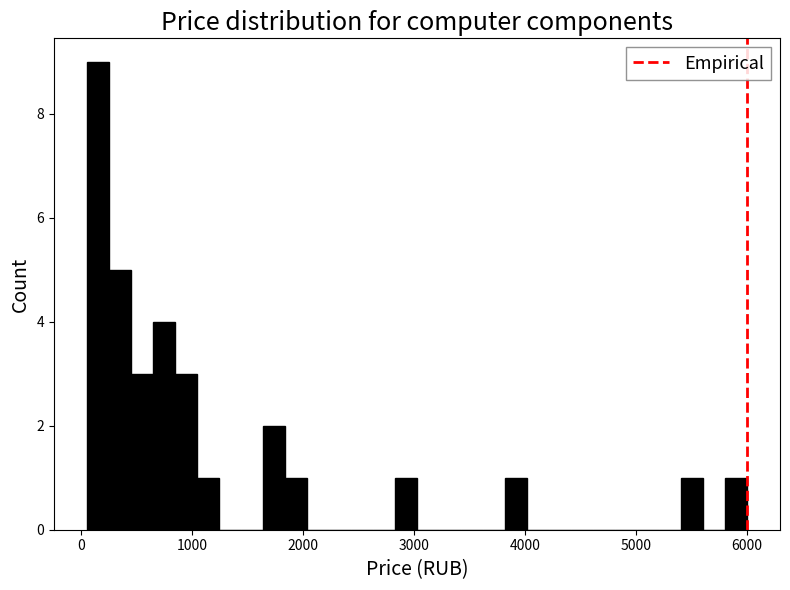

Read against the x-axis, roughly where is the centre of the tallest bar?

100